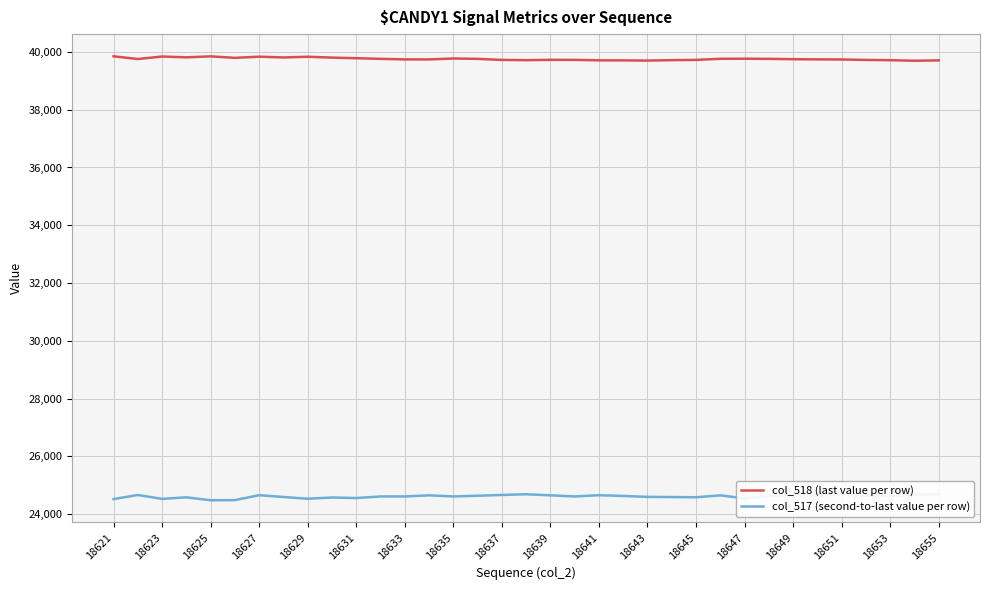

Which series has the largest total across all categories?

col_518 (last value per row)